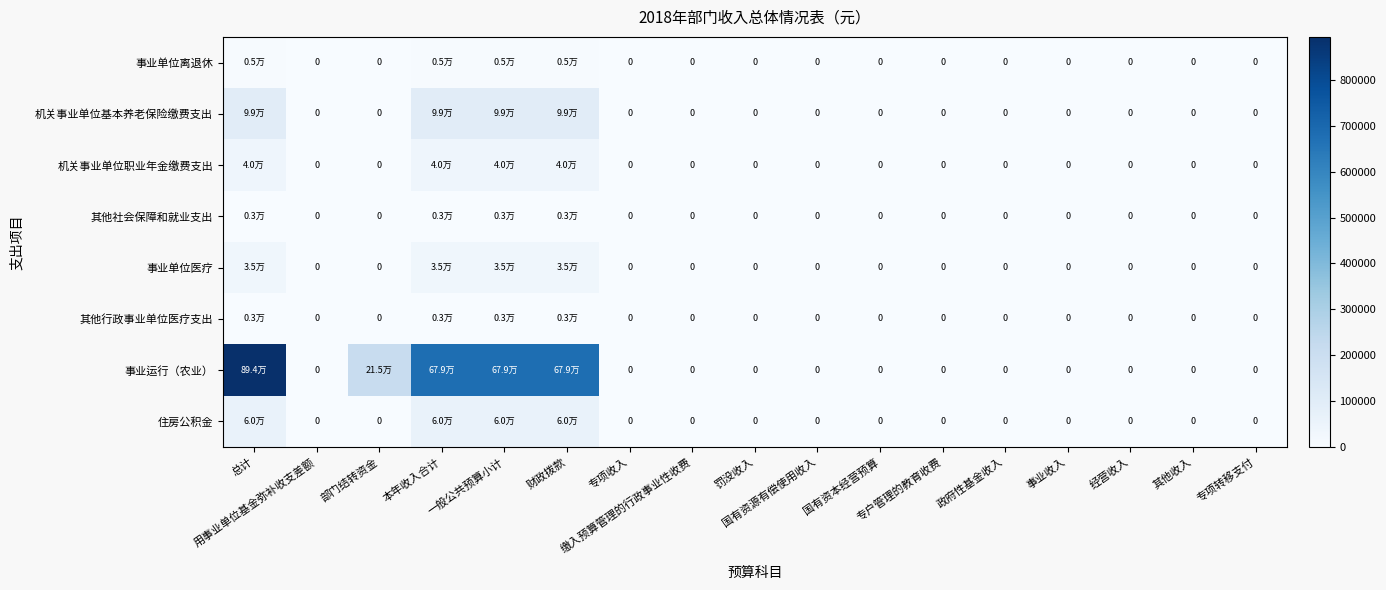

At which category is the sum across all series the highest?

总计